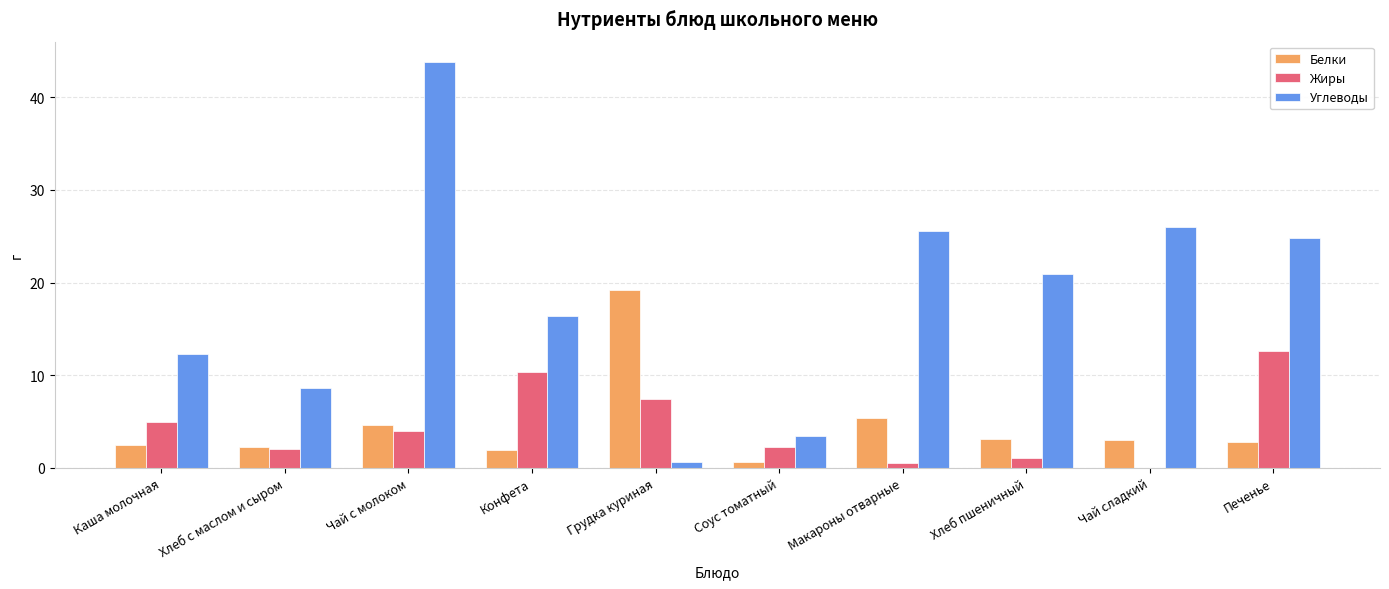

What is the sum of the Жиры values at Хлеб с маслом и сыром and Конфета?

12.4